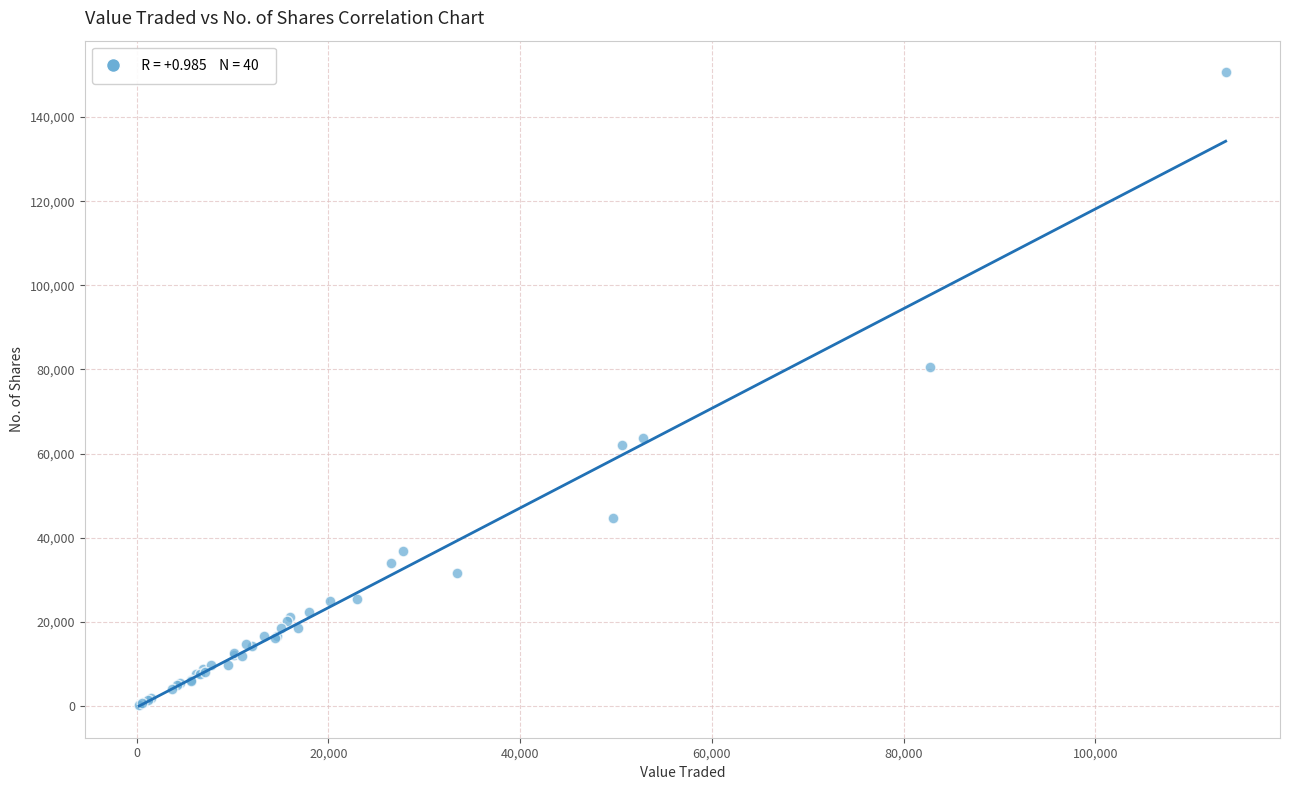

What Y value in the scatter plot is closest to 75471?

80468